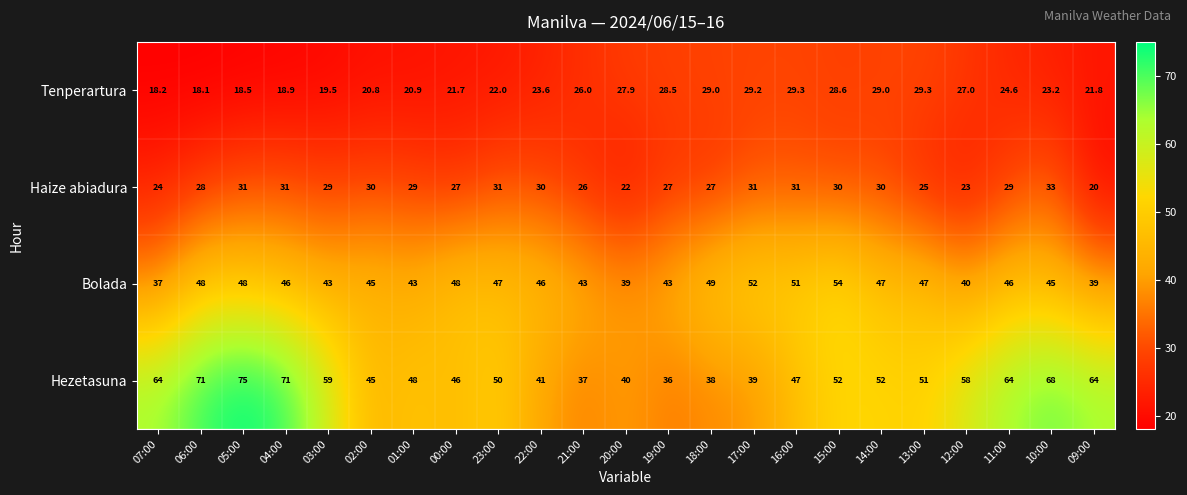

Is the value of Tenperartura at 11:00 greater than the value of Bolada at 15:00?

No